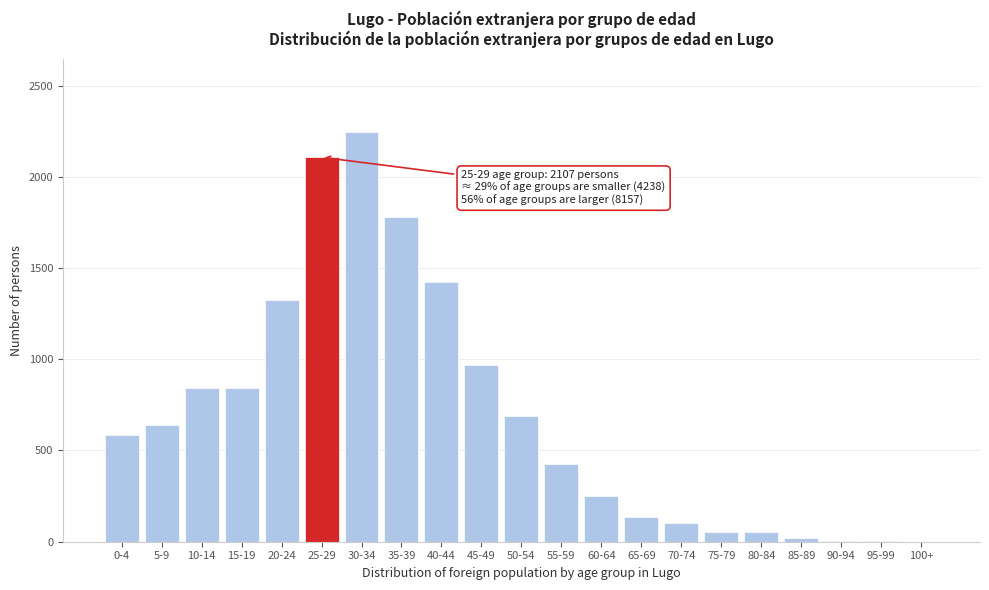

What is the change in value from 0-4 to 25-29?

+1522